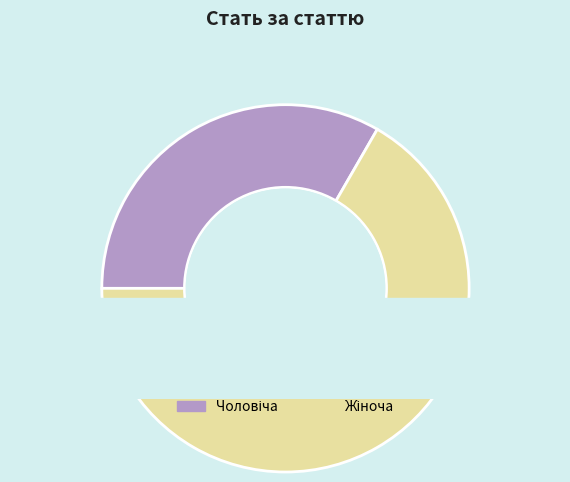

Count the number of slices in the pie.

2